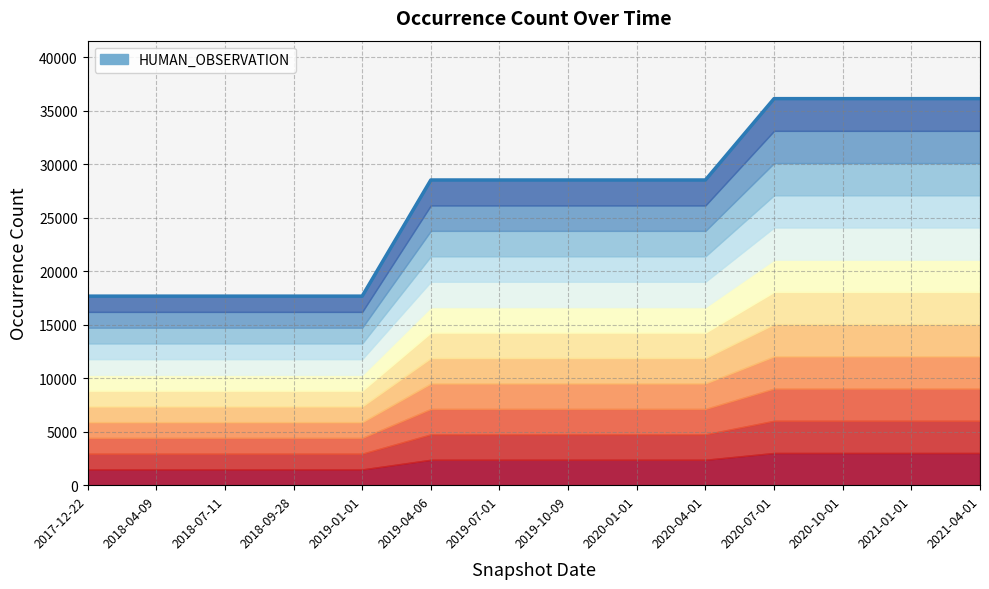

How many categories are shown in the chart?

14